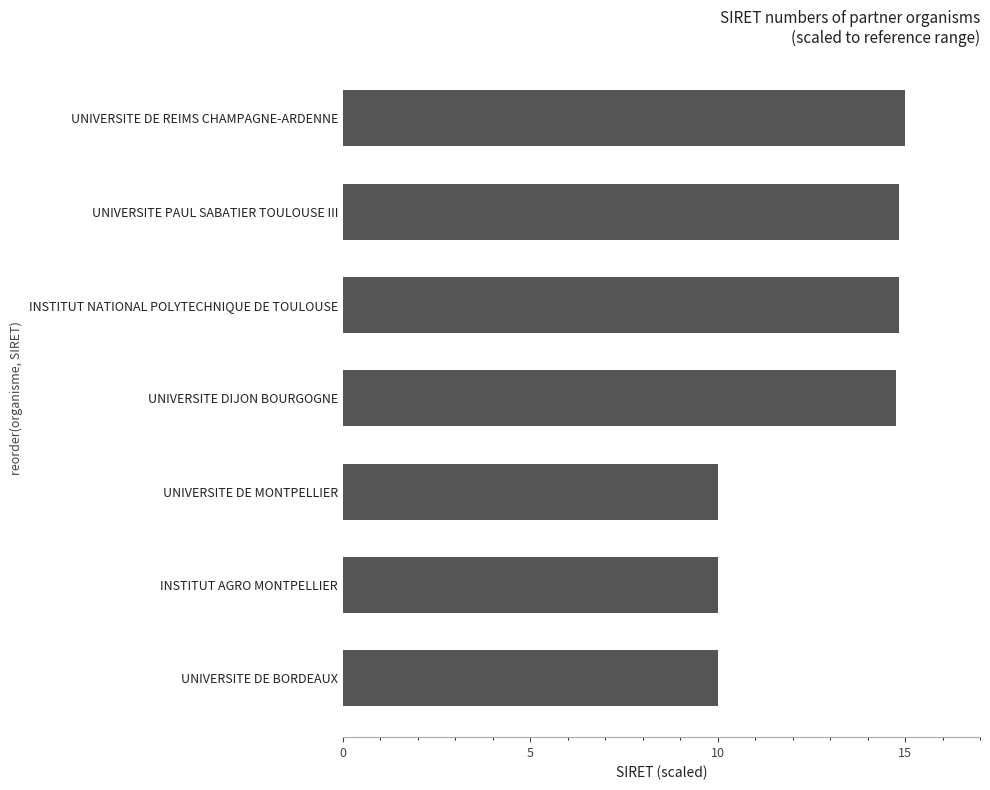

The value at UNIVERSITE DE BORDEAUX is 6.9. True or false?

False